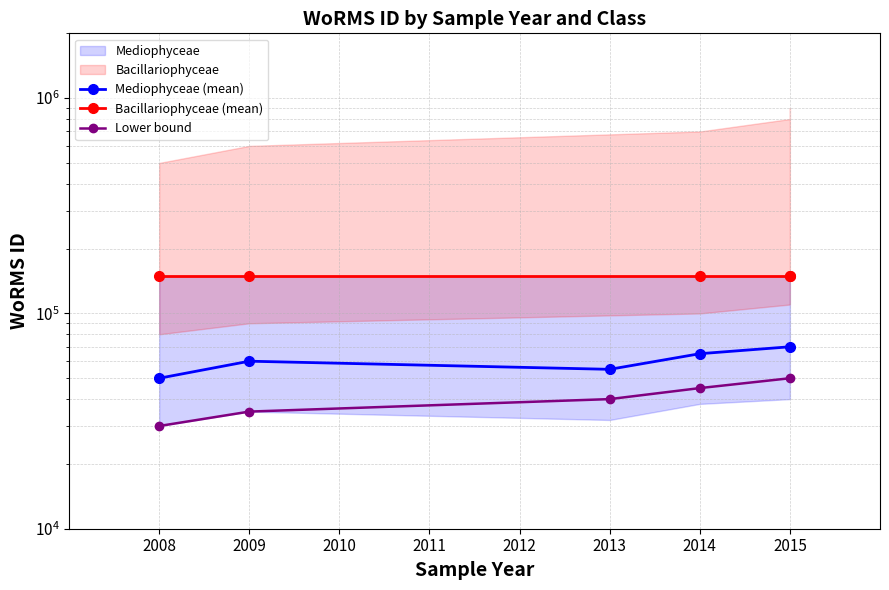

Is the value of Lower bound at 2014 greater than the value of Mediophyceae (mean) at 2014?

No